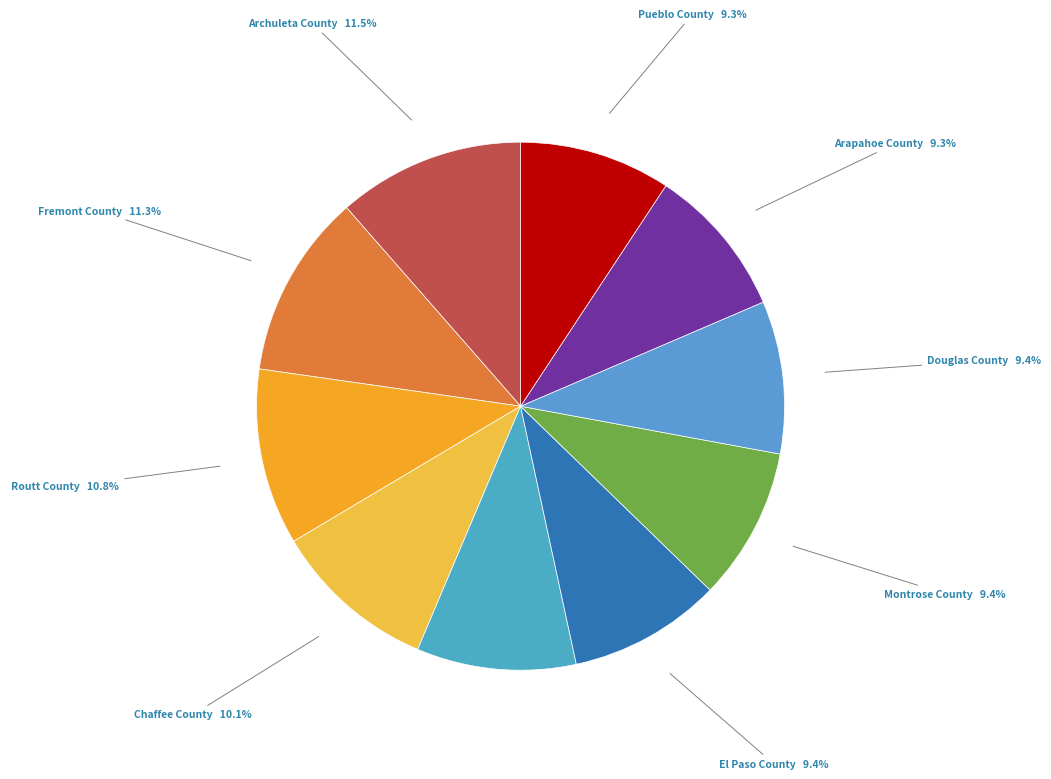

How many slices are in this pie chart?

10